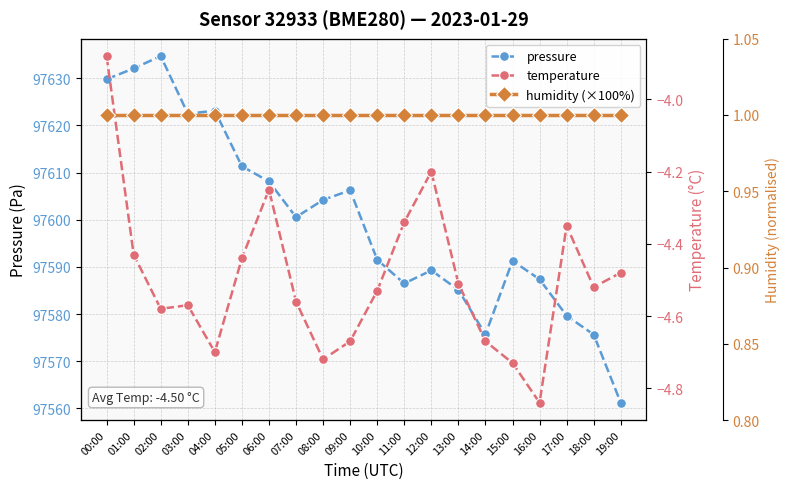

What is the minimum value for pressure?

97561.2